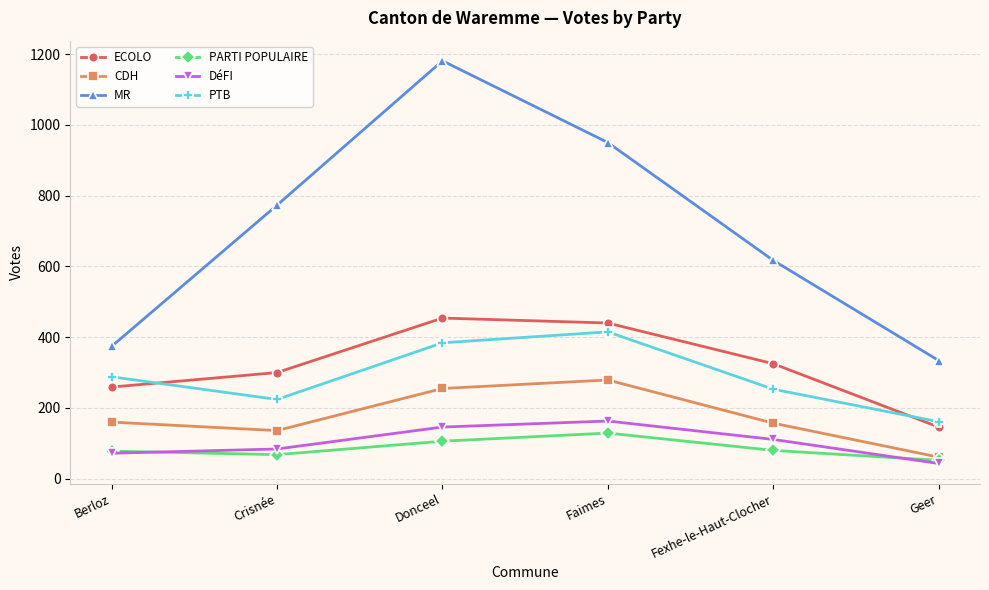

What is the value of the MR point at the 3rd from the left?

1181